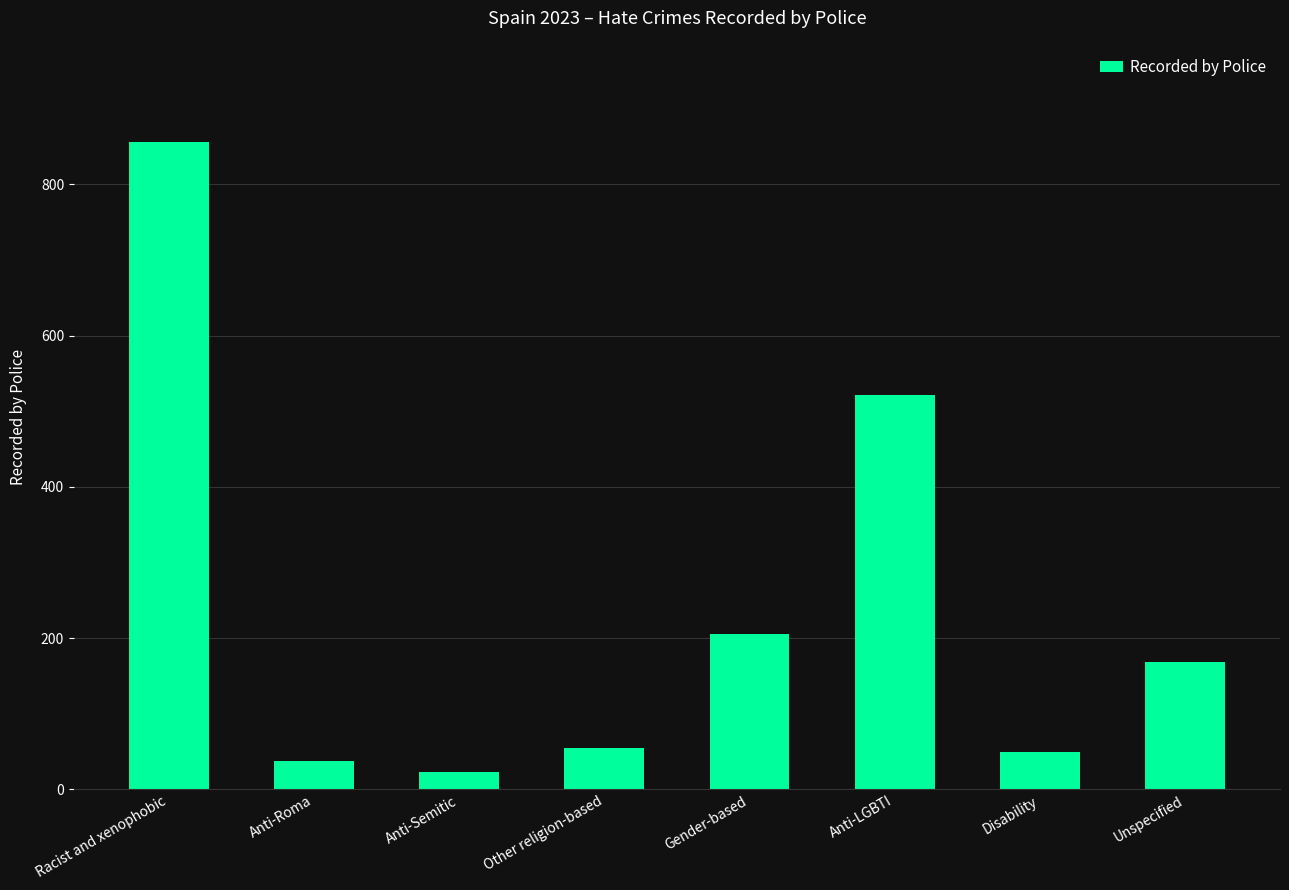

What is the label of the 8th bar from the right?

Racist and xenophobic